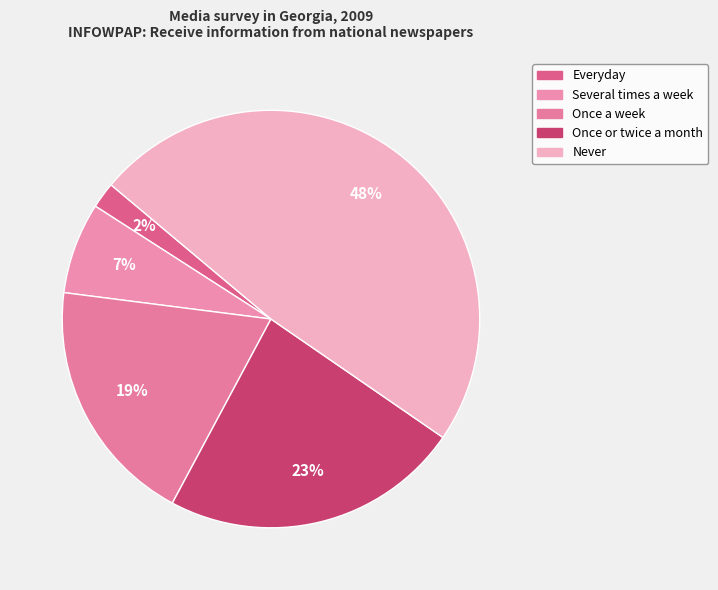

To the nearest percent, what is the difference between the Once a week and Everyday slice percentages?

17%